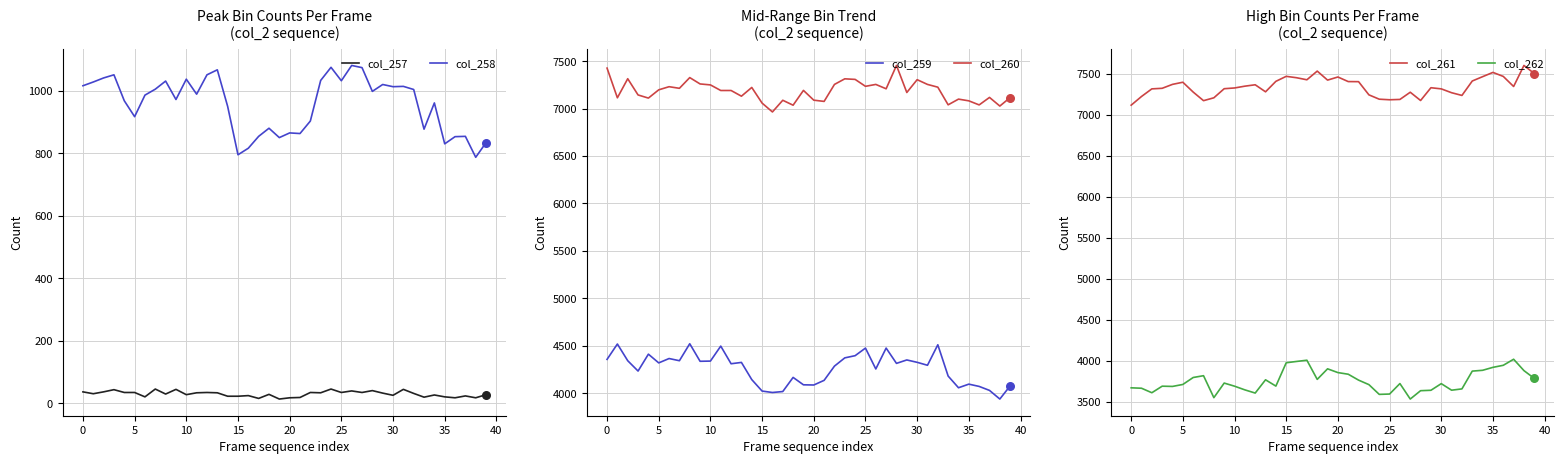

Which series reaches the maximum Y coordinate?

col_261